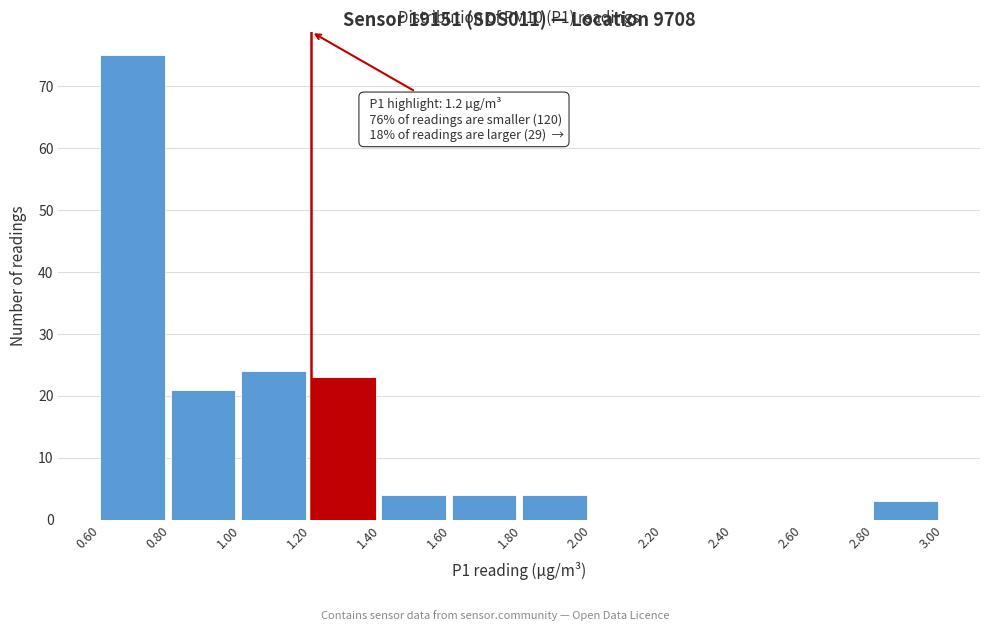

Which range on the x-axis has the tallest bar?

0.60 to 0.80